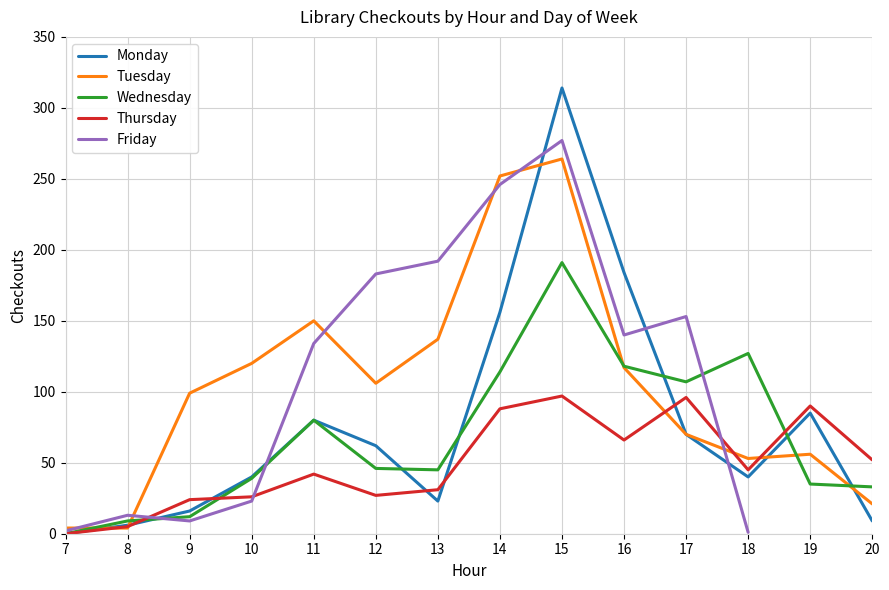

Where is the first local maximum for Tuesday?

11